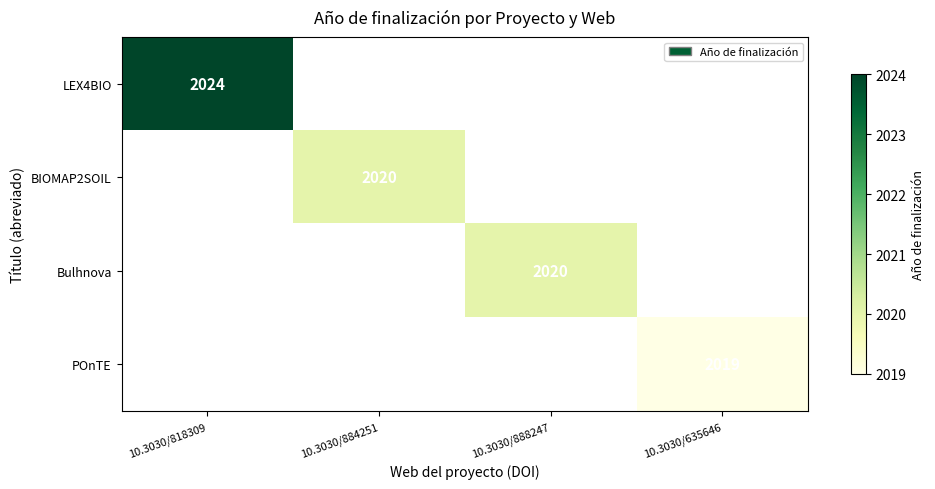

True or false: Bulhnova has a value of 2020 at 10.3030/888247.

True